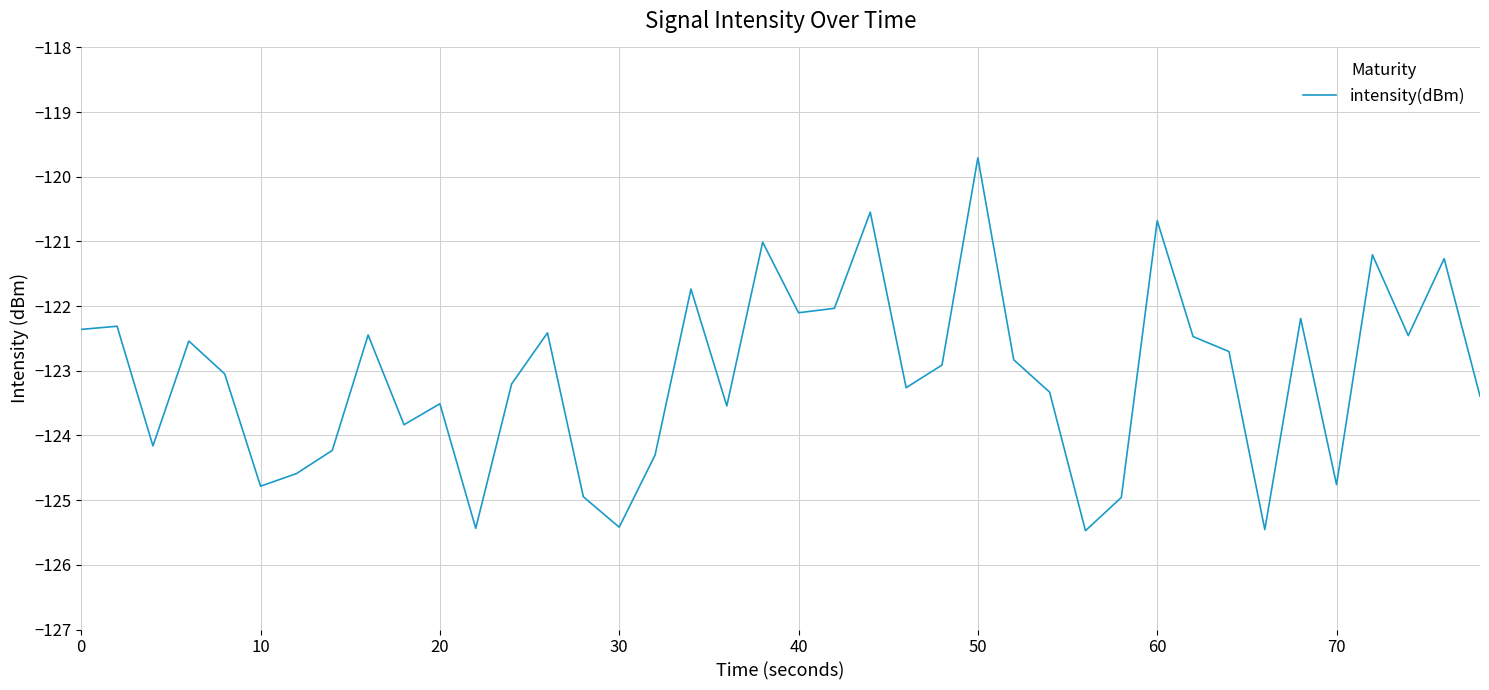

What is the greatest value displayed?

-119.7